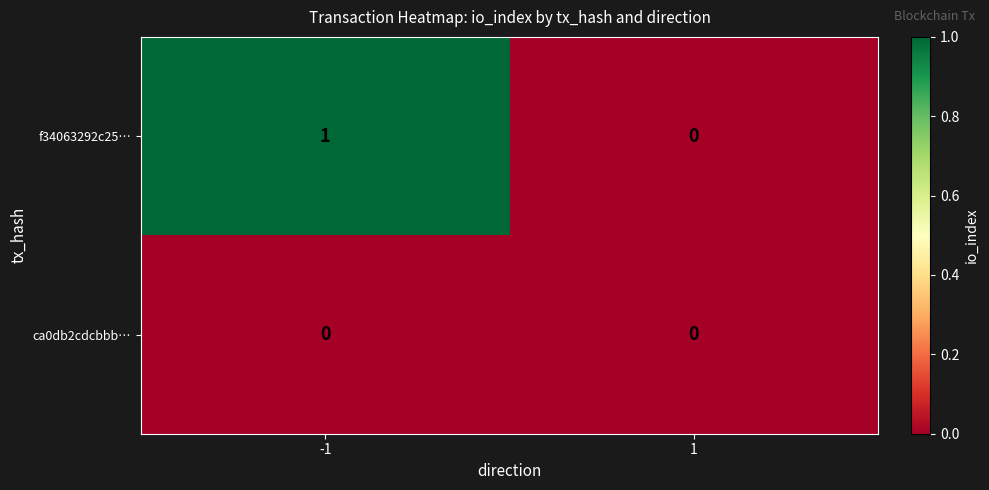

Which category has the highest value across all series?

-1